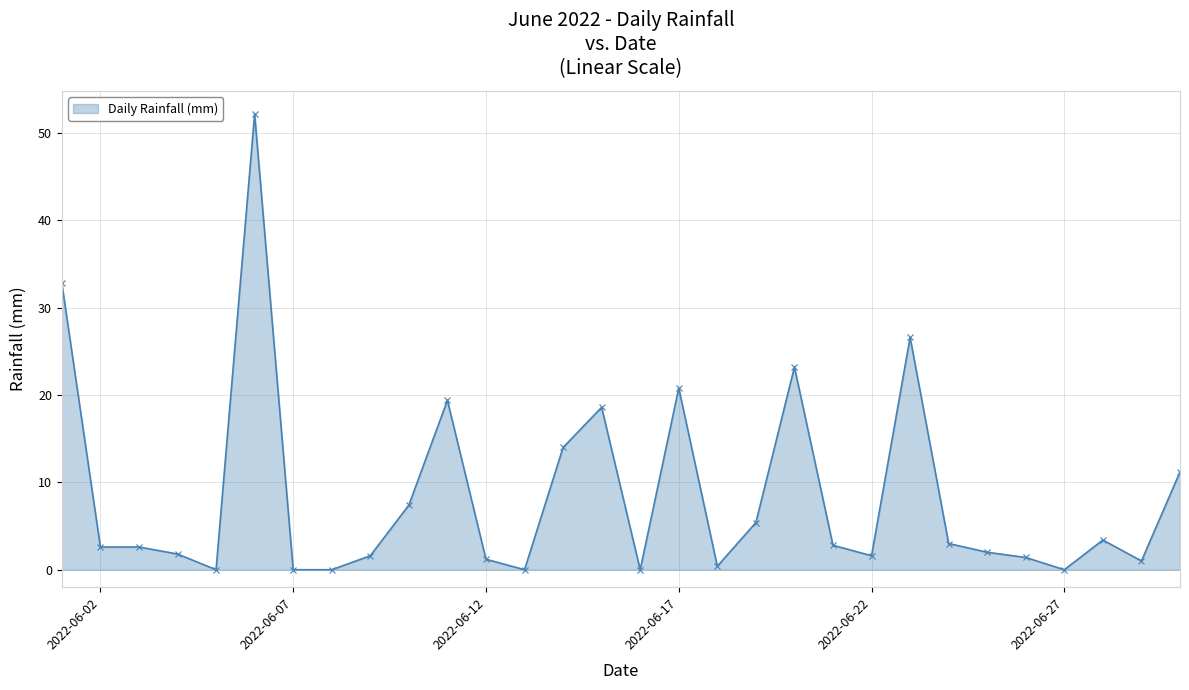

What is the average value?

8.6